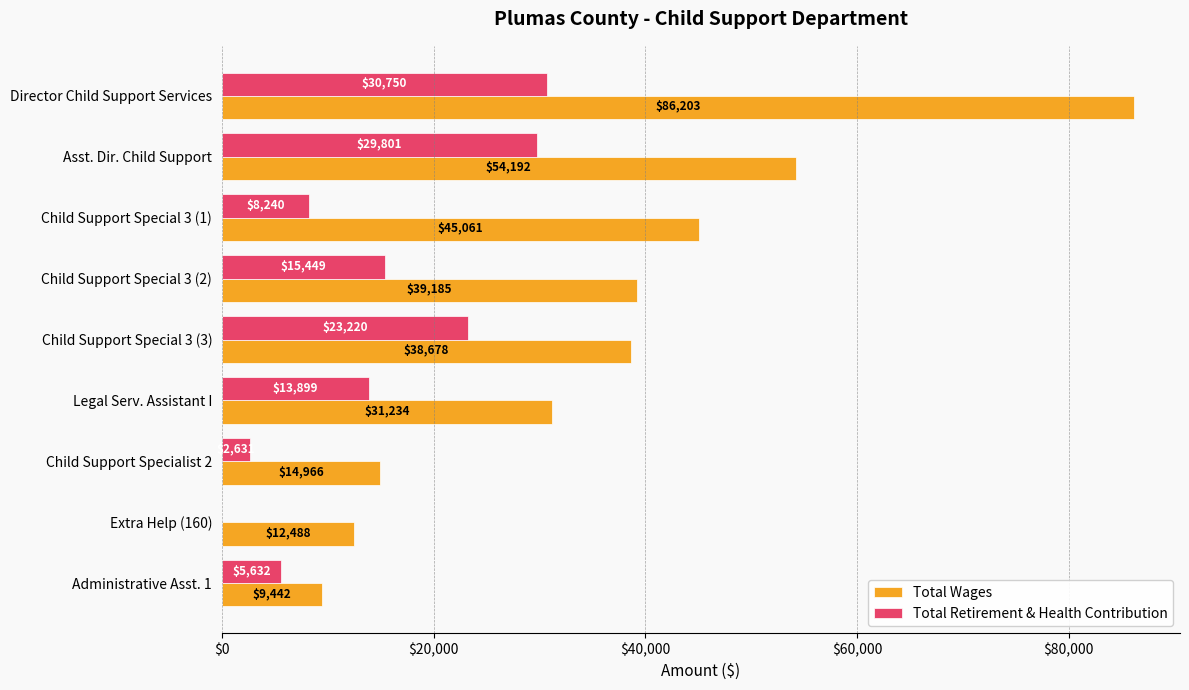

Is it true that Total Wages equals 9845 at Legal Serv. Assistant I?

False